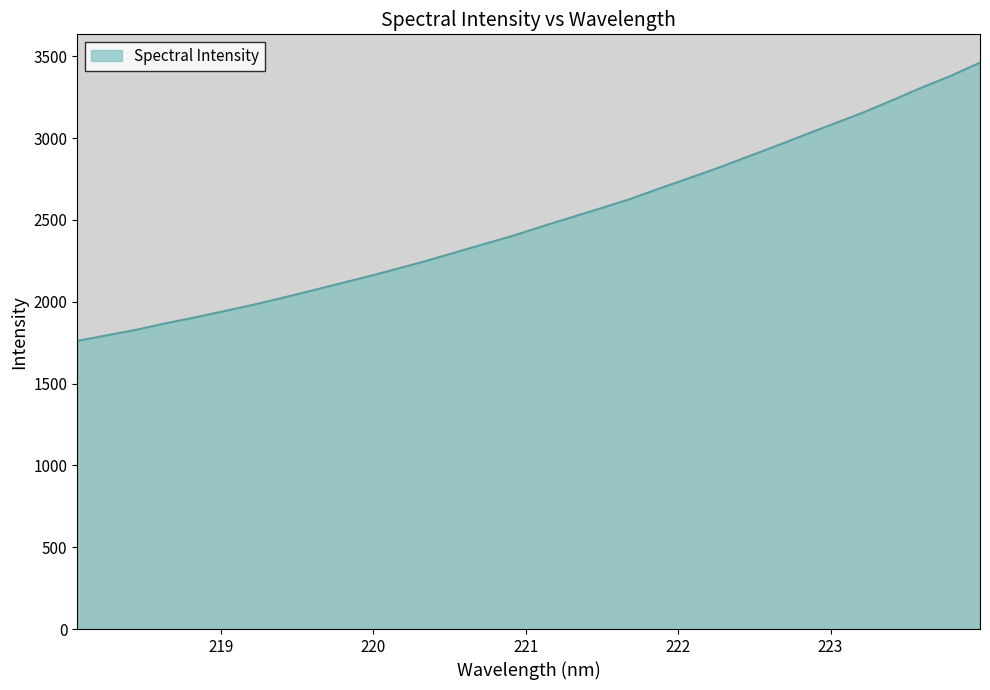

What is the smallest value displayed?

1760.5